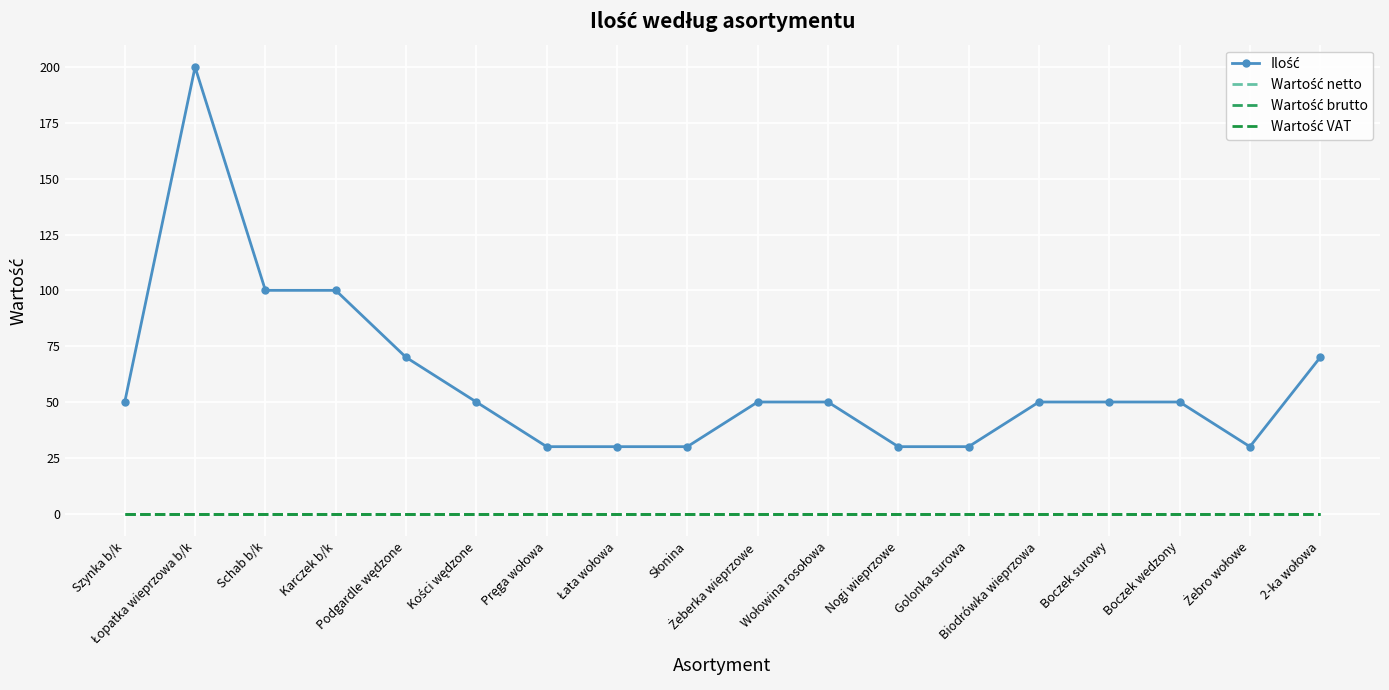

At how many categories does at least one series exceed 193?

1